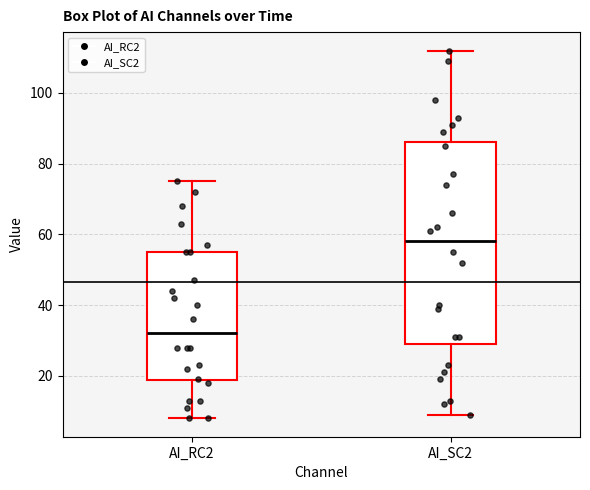

Reading left to right, read every box against the y-axis: the position of its median line, the range the box covers, and the ends of its whiskers. The values are not printed on the chart, so give them approximately, as read against the axis.

AI_RC2: median 32, box 18 to 56, whiskers 8 to 76
AI_SC2: median 58, box 30 to 86, whiskers 10 to 112